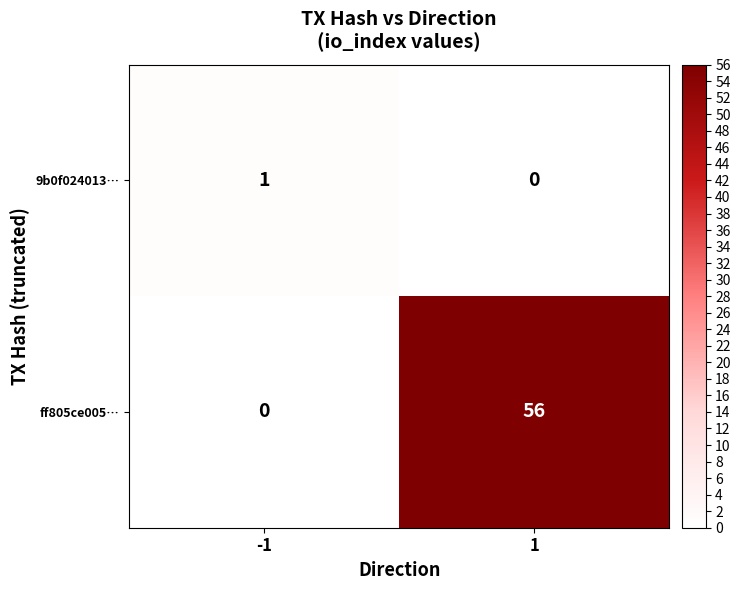

Reading left to right, extract all data points from this chart.

9b0f024013…: 1	0
ff805ce005…: 0	56